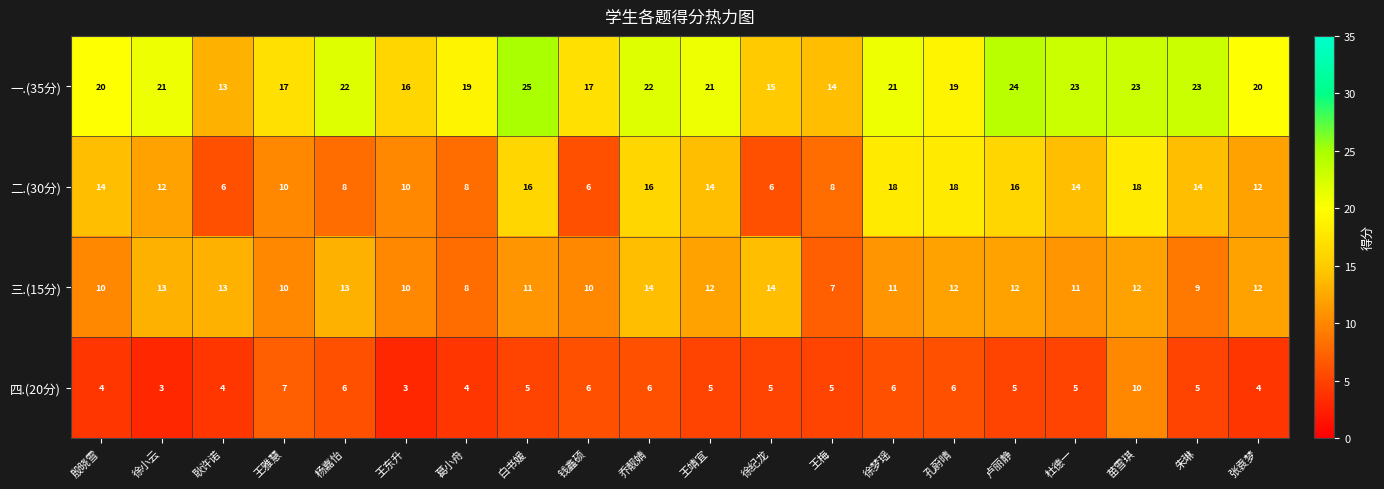

What is the difference between the highest and lowest values at 张袁梦?

16